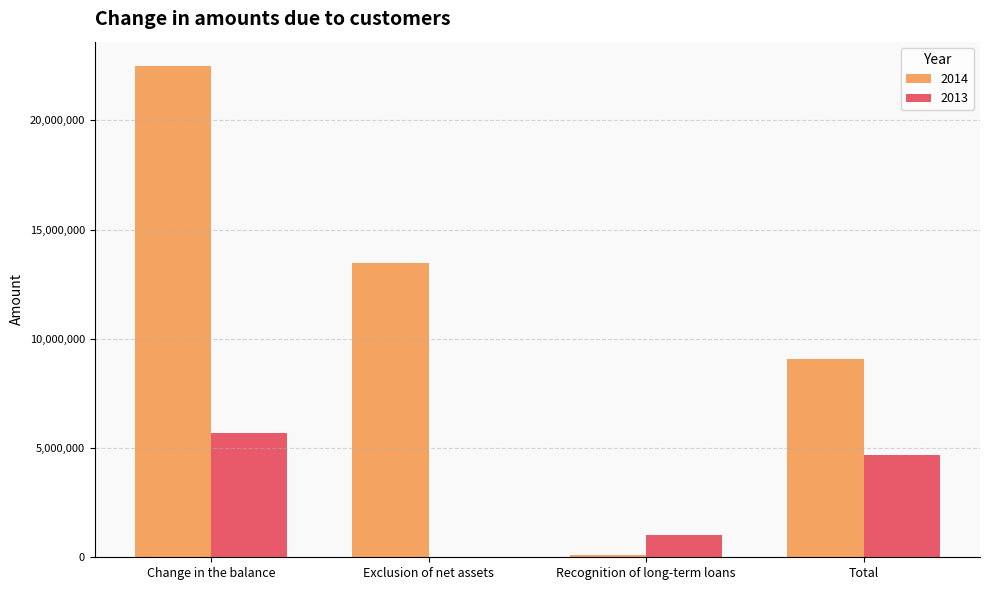

What is the maximum value shown in the chart?

22482585